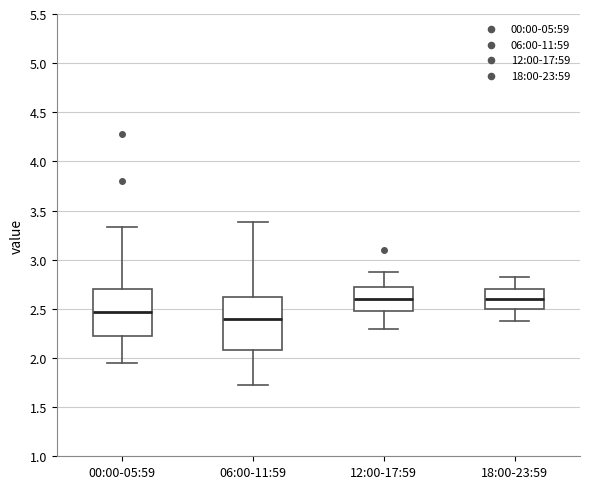

Reading left to right, read every box against the y-axis: the position of its median line, the range the box covers, and the ends of its whiskers. The values are not printed on the chart, so give them approximately, as read against the axis.

00:00-05:59: median 2.45, box 2.20 to 2.70, whiskers 1.95 to 3.35
06:00-11:59: median 2.40, box 2.10 to 2.60, whiskers 1.75 to 3.40
12:00-17:59: median 2.60, box 2.50 to 2.70, whiskers 2.30 to 2.90
18:00-23:59: median 2.60, box 2.50 to 2.70, whiskers 2.40 to 2.80